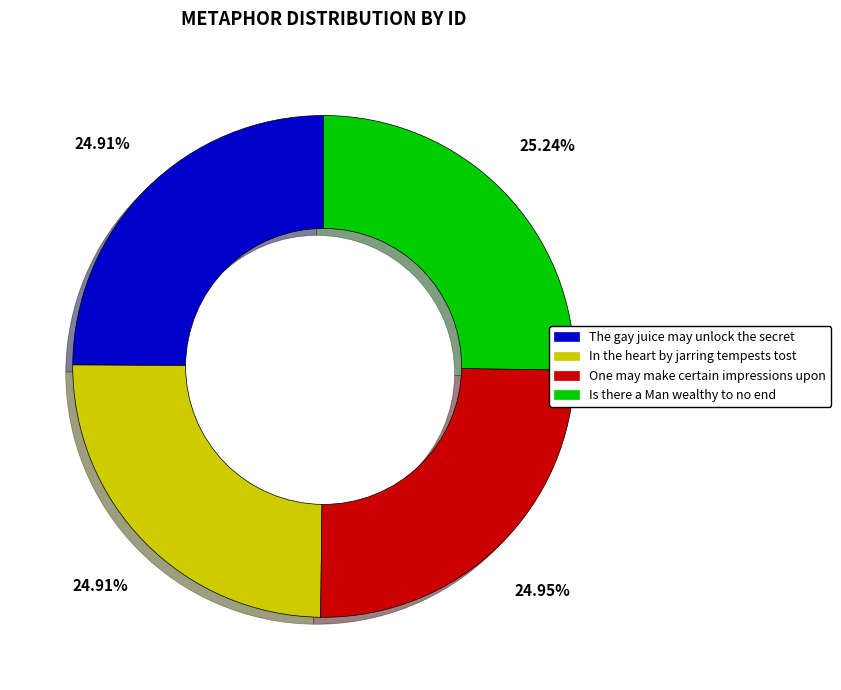

Count the number of slices in the pie.

4